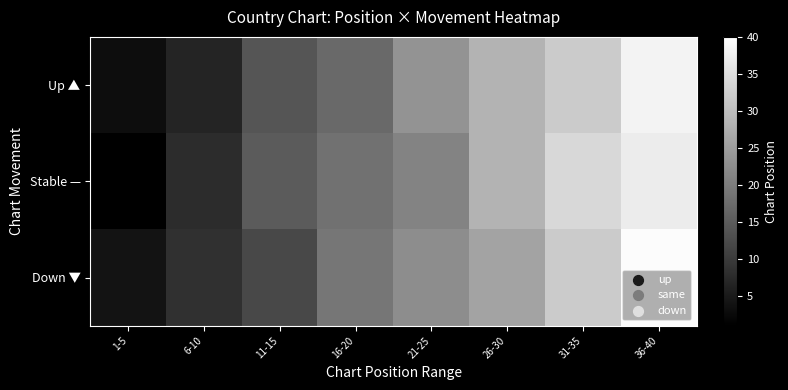

Where does the Down ▼ series first go above 22?

21-25